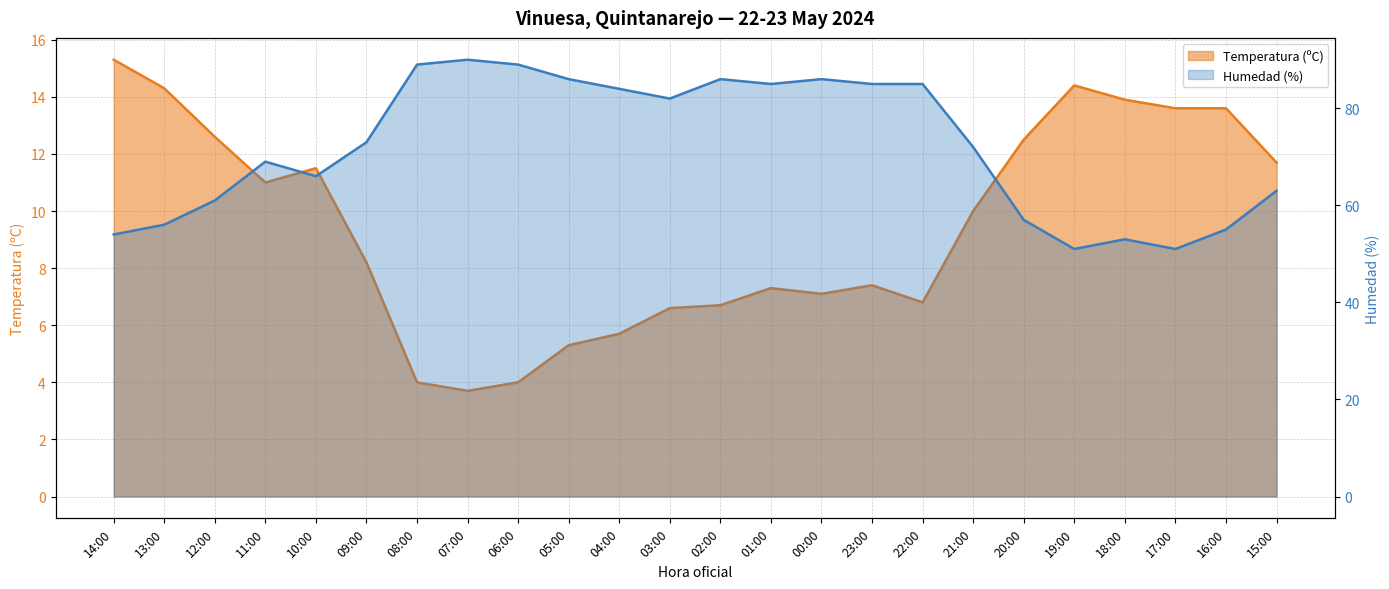

Is it true that Humedad (%) equals 86.0 at 05:00?

True